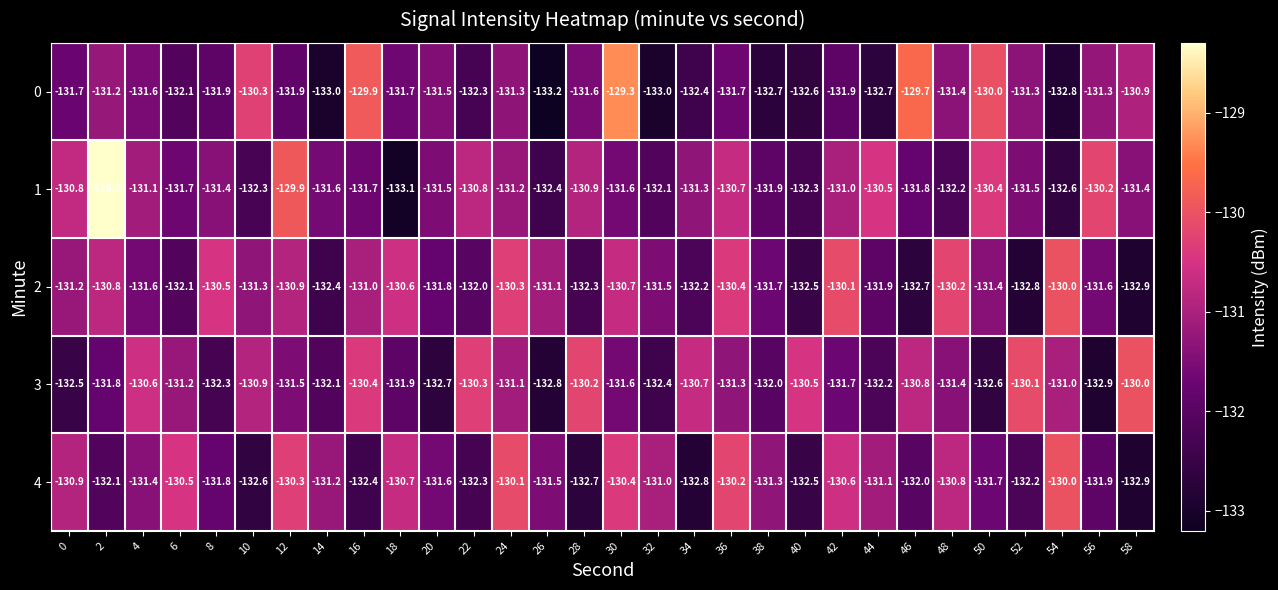

What is the sum of the 0 values at 16 and 56?

-261.2